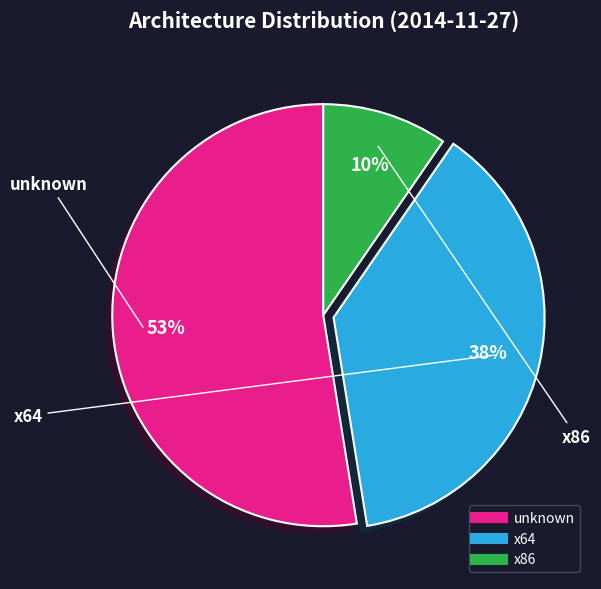

To the nearest percent, what portion does x64 represent?

38%